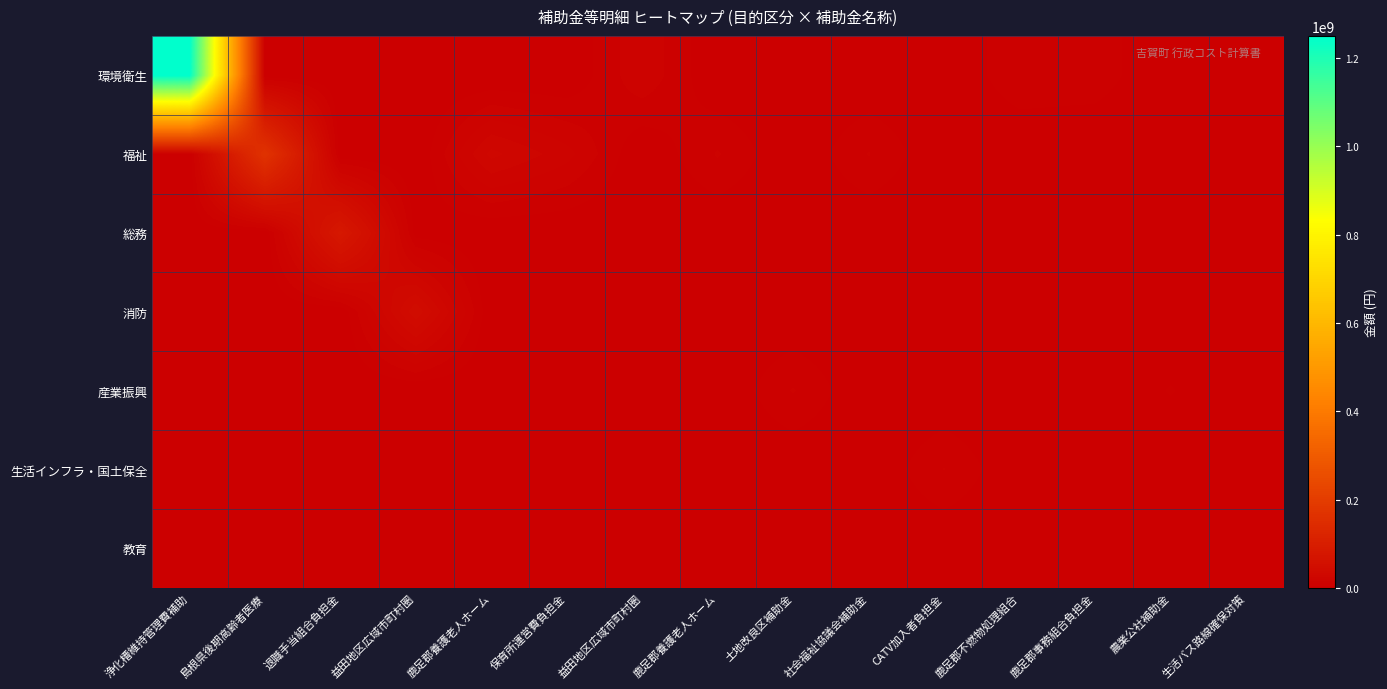

Which series has the largest total across all categories?

環境衛生